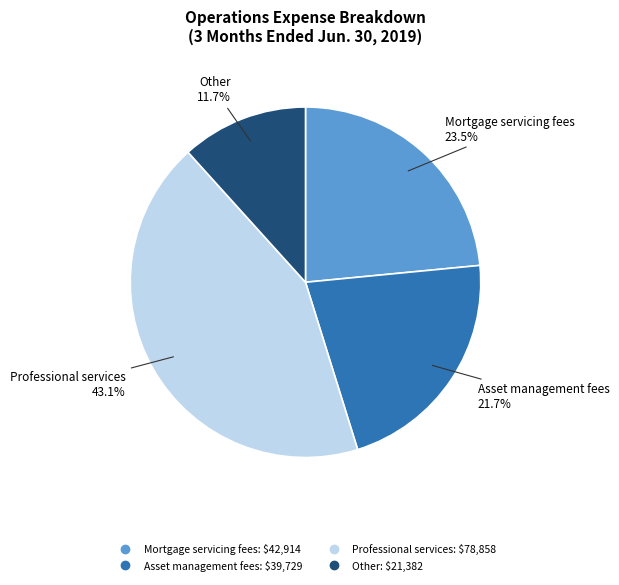

To the nearest percent, what is the combined percentage of Other and Professional services?

55%